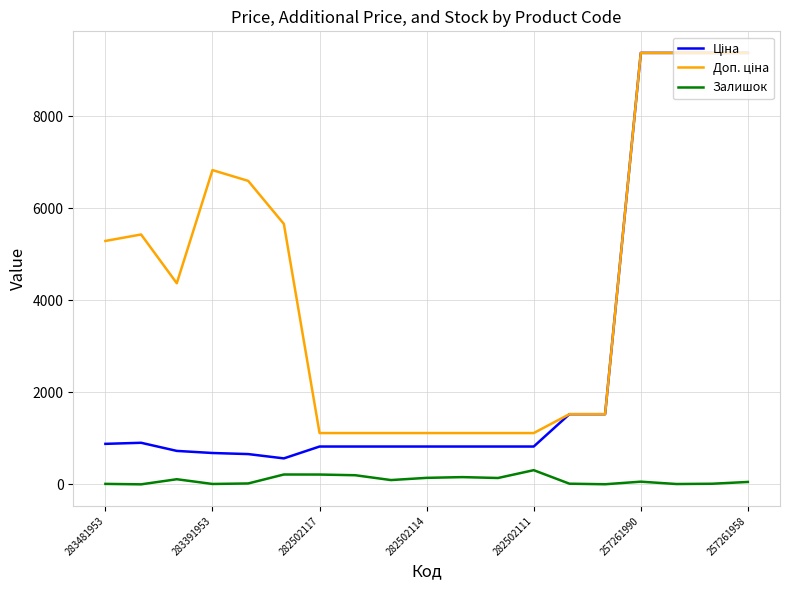

What is the greatest value displayed?

9379.3